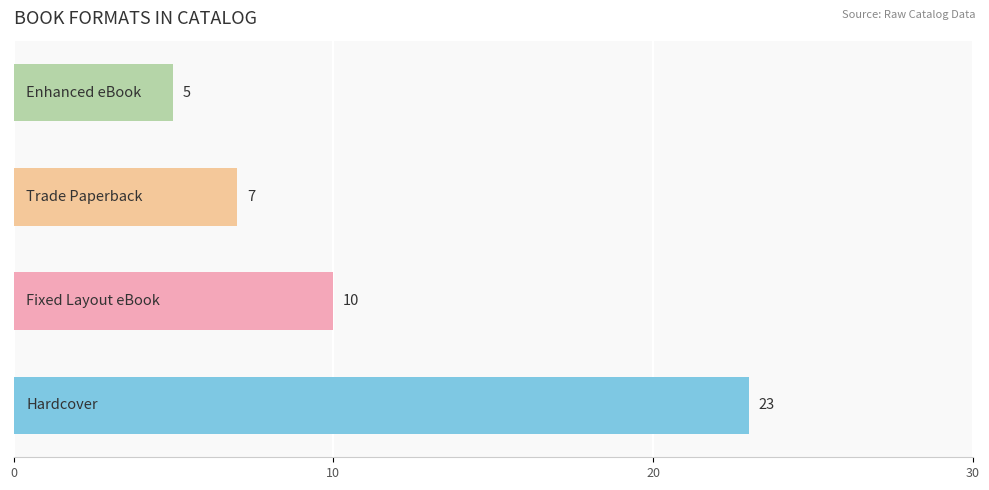

What is the greatest value displayed?

23